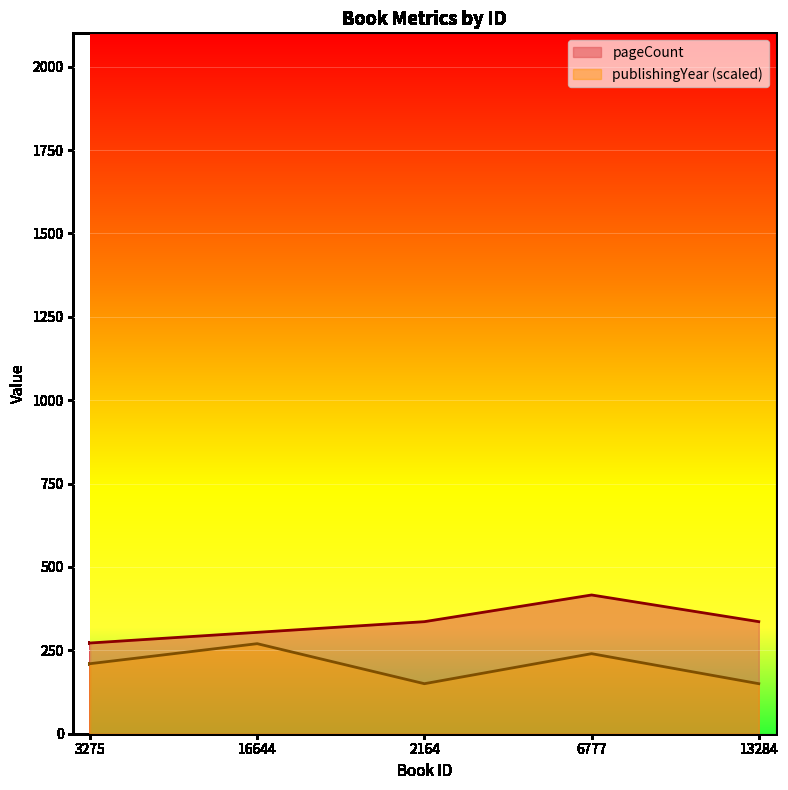

Which label corresponds to the smallest value in the chart?

2164